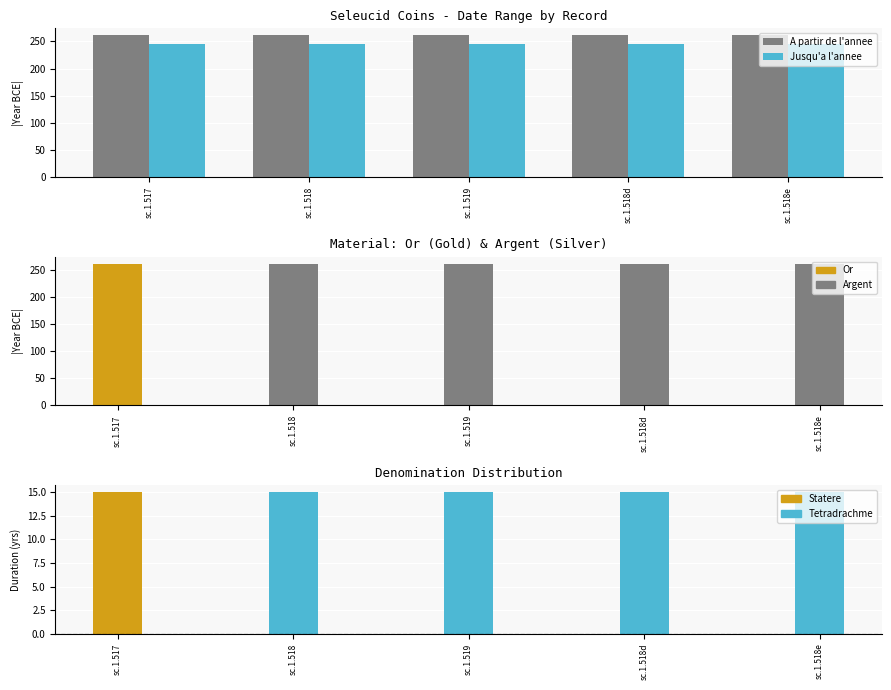

What is the label of the 3rd bar from the right?

sc.1.519